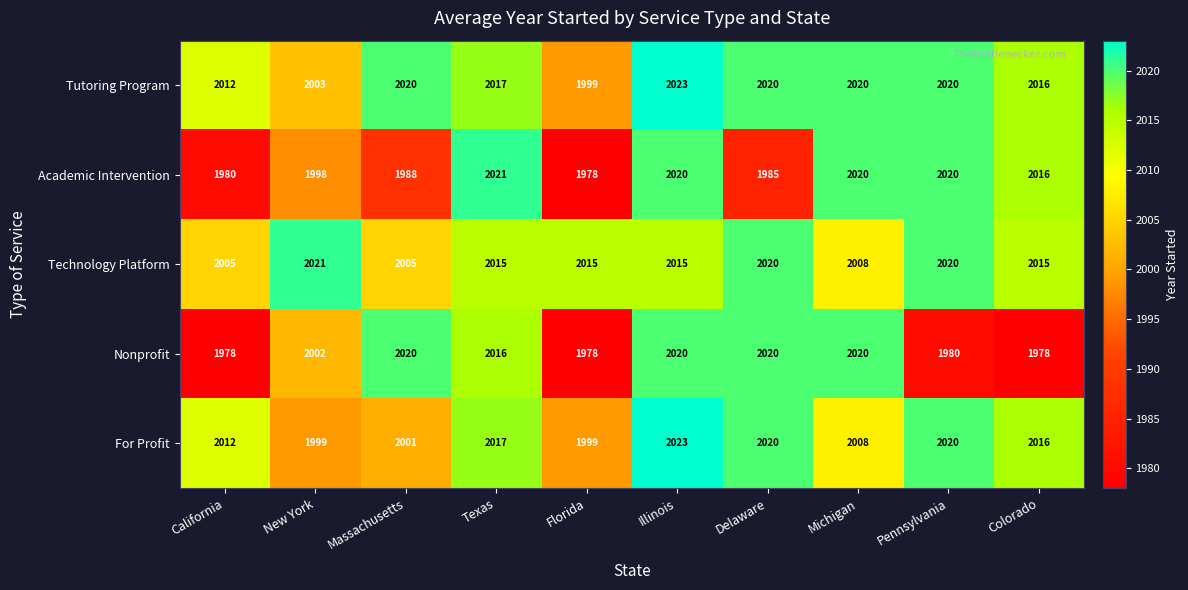

Which series has the largest range (max minus min)?

Academic Intervention